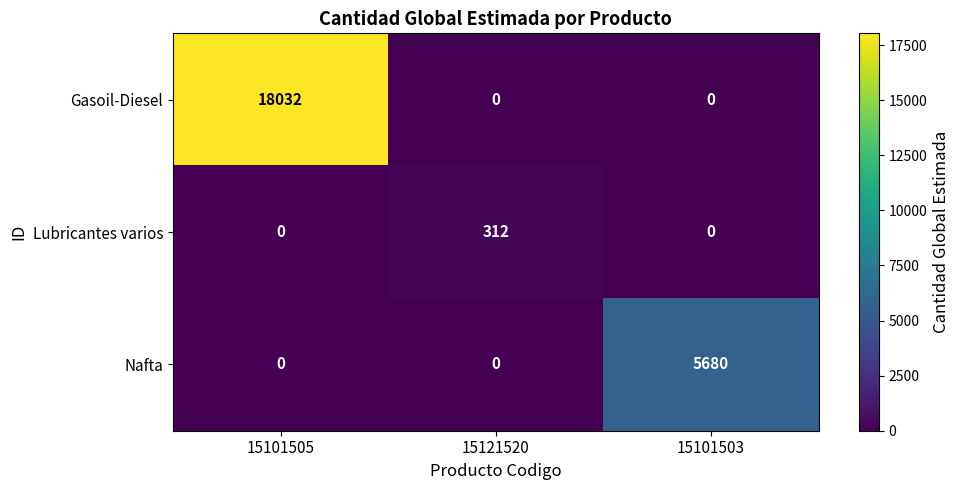

Reading left to right, list all the values displayed in this chart.

Gasoil-Diesel: 15101505=18032	15121520=0	15101503=0
Lubricantes varios: 15101505=0	15121520=312	15101503=0
Nafta: 15101505=0	15121520=0	15101503=5680